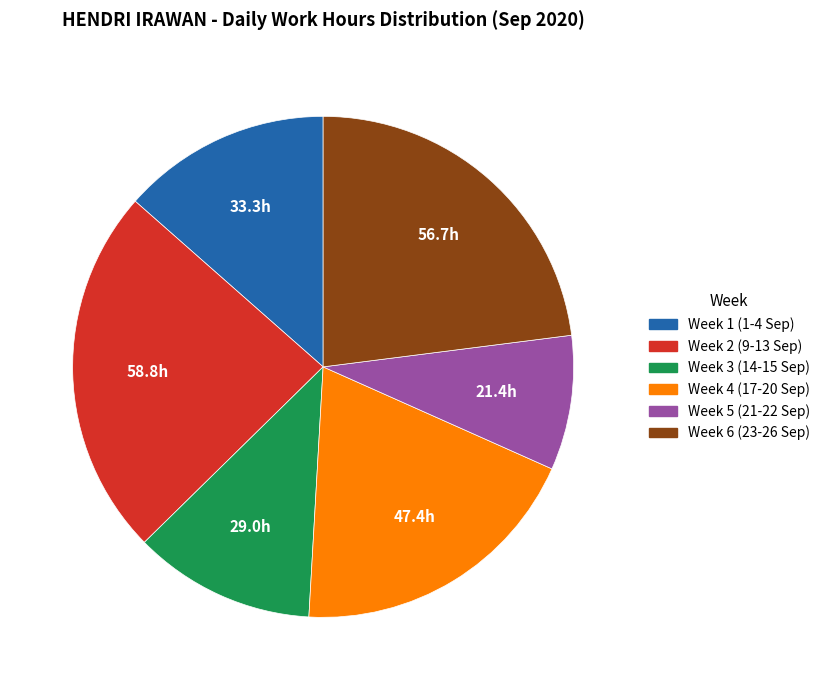

Does any single category account for the majority?

No